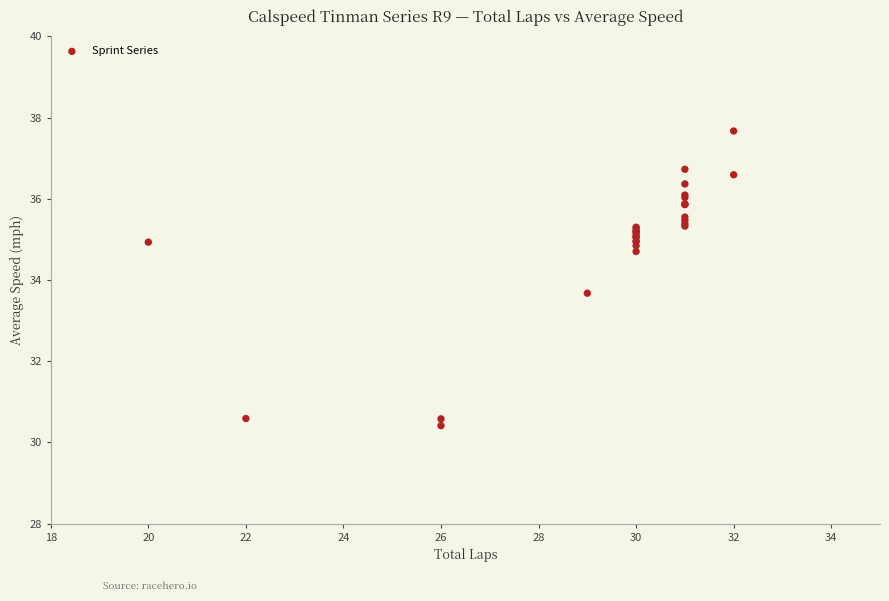

What Y value in the scatter plot is closest to 34?

33.7